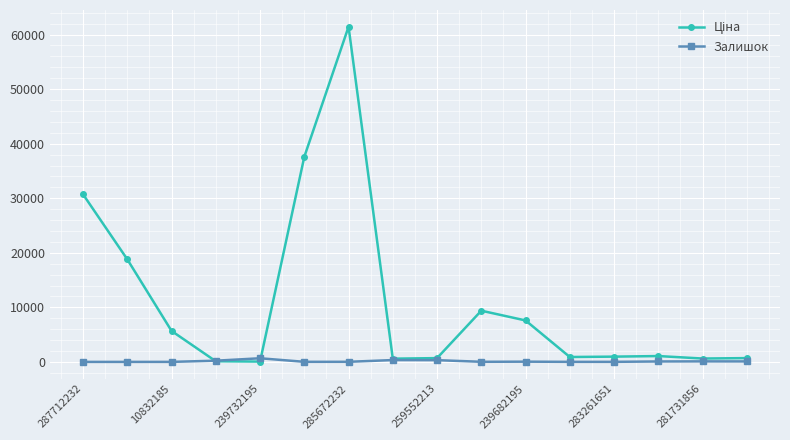

What is the greatest value displayed?

61434.3